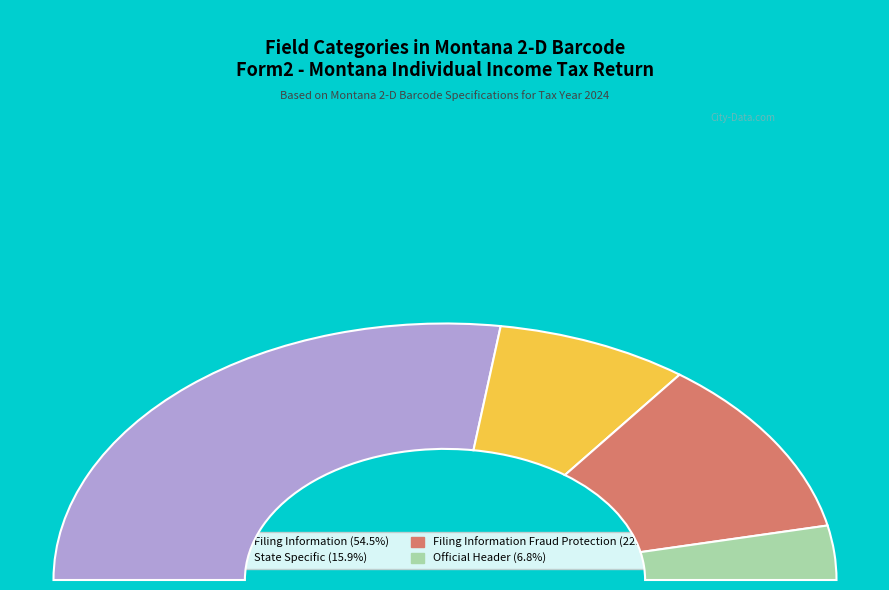

To the nearest percent, what is the difference between the largest and smallest slice percentages?

48%